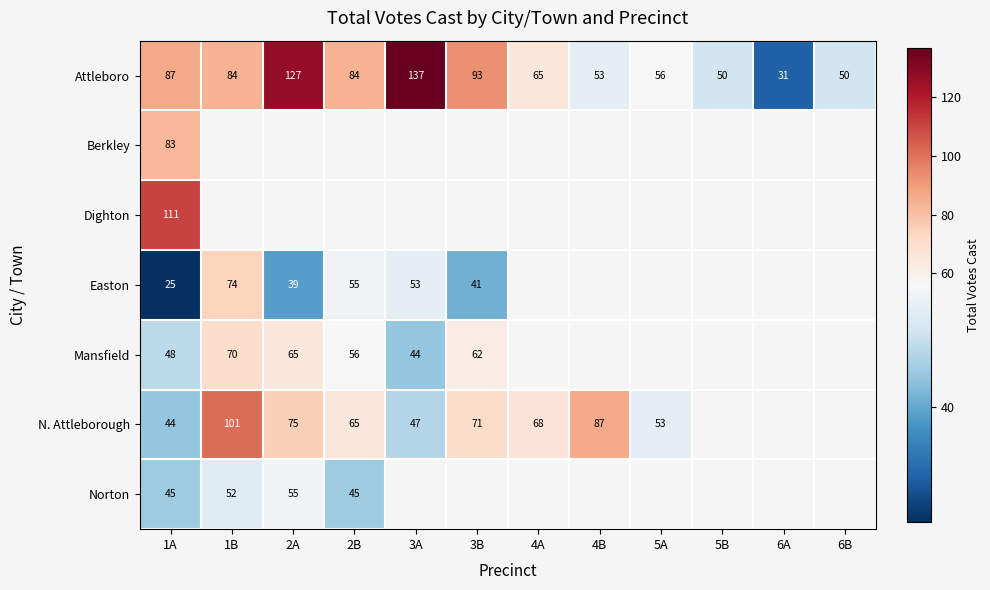

The value of Norton at 2B is 45. True or false?

True